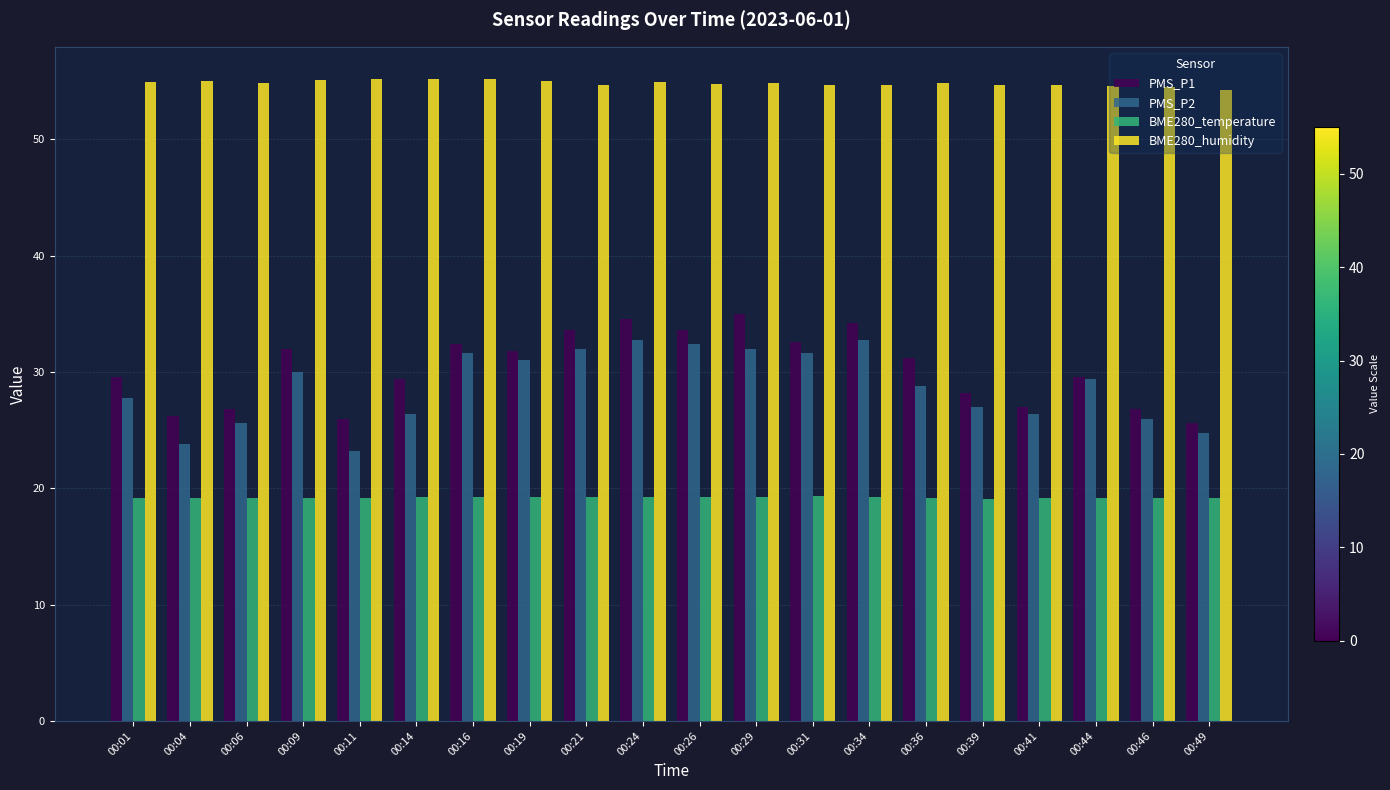

True or false: PMS_P2 has a value of 11.2 at 00:41.

False